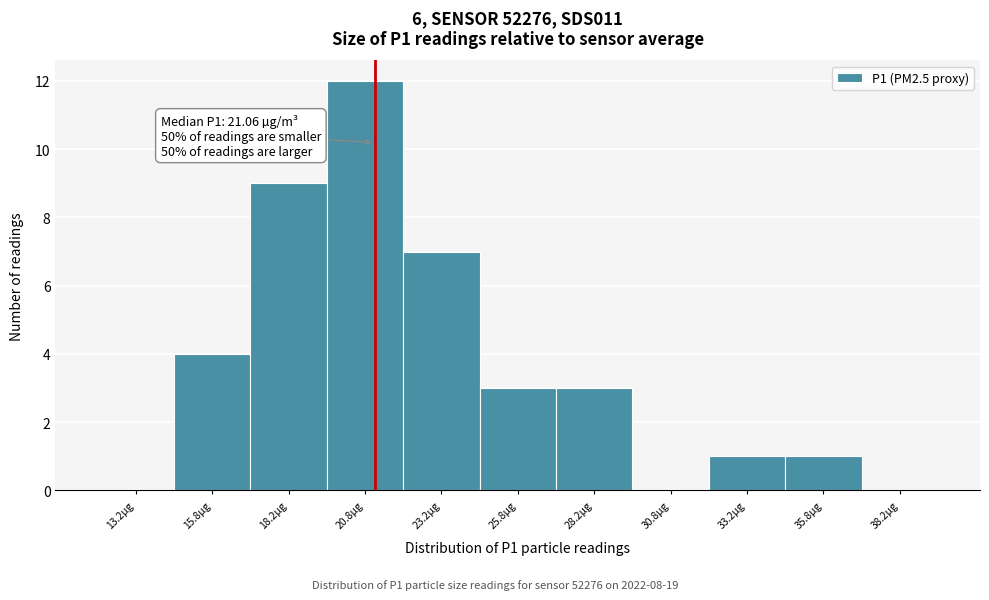

Over which range of the x-axis is the bar tallest?

19.5 to 22.0